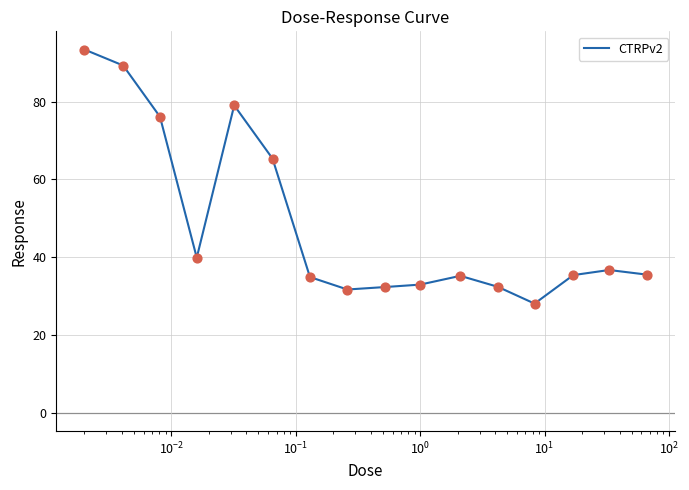

What is the maximum value shown in the chart?

93.4